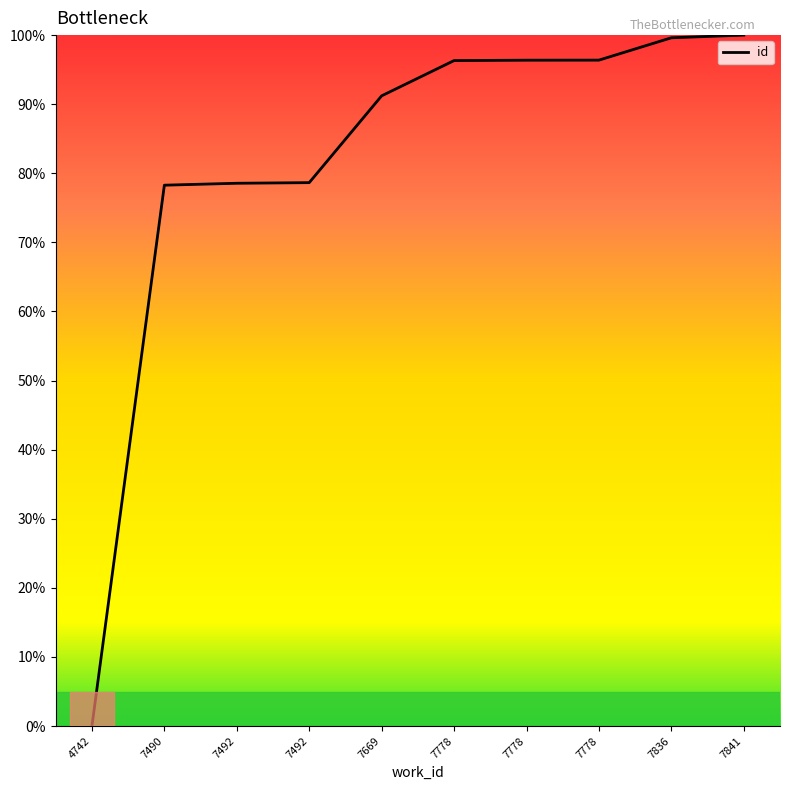

Is it true that the value at 7778 is 40.2?

False